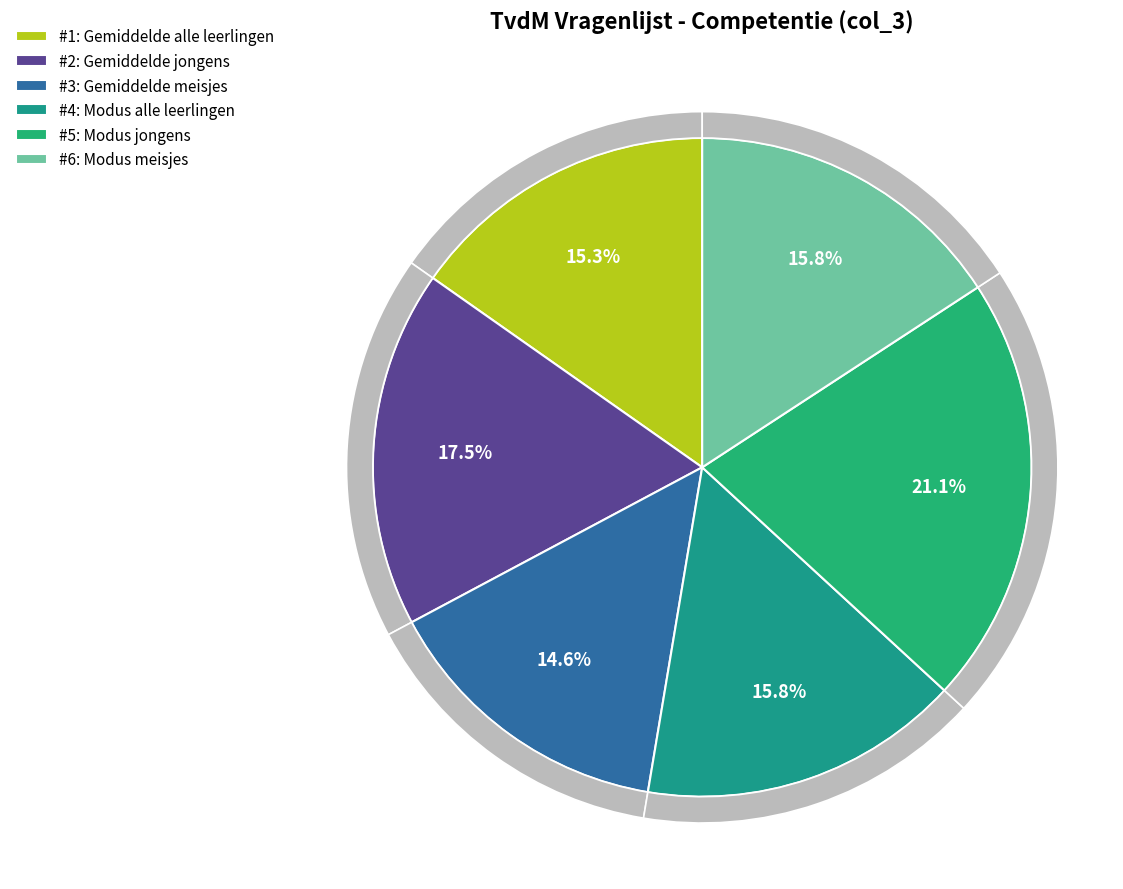

Which slice is the largest?

Modus jongens